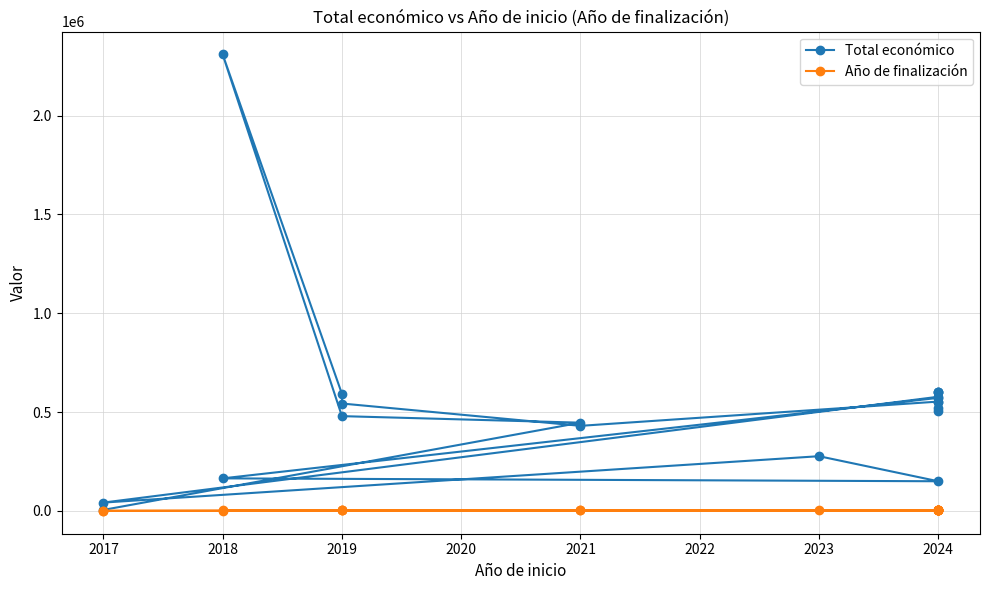

True or false: Total económico has a value of 553196 at 2024.

True